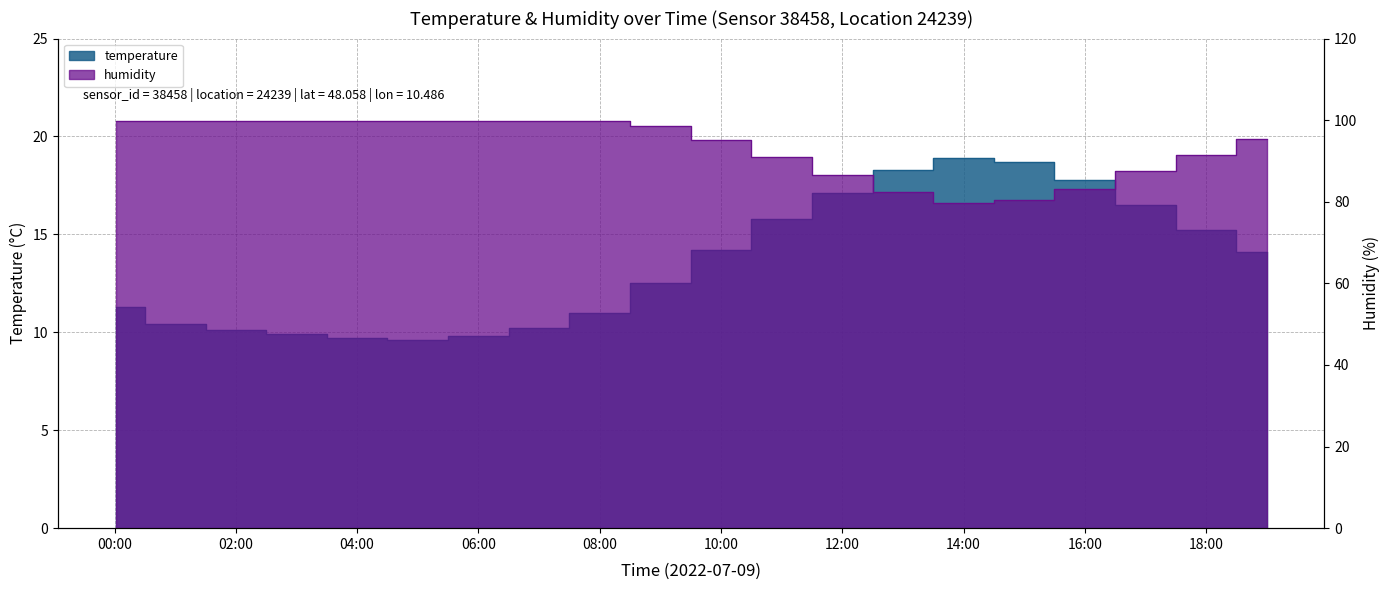

Read the humidity value at 16:00.

83.2